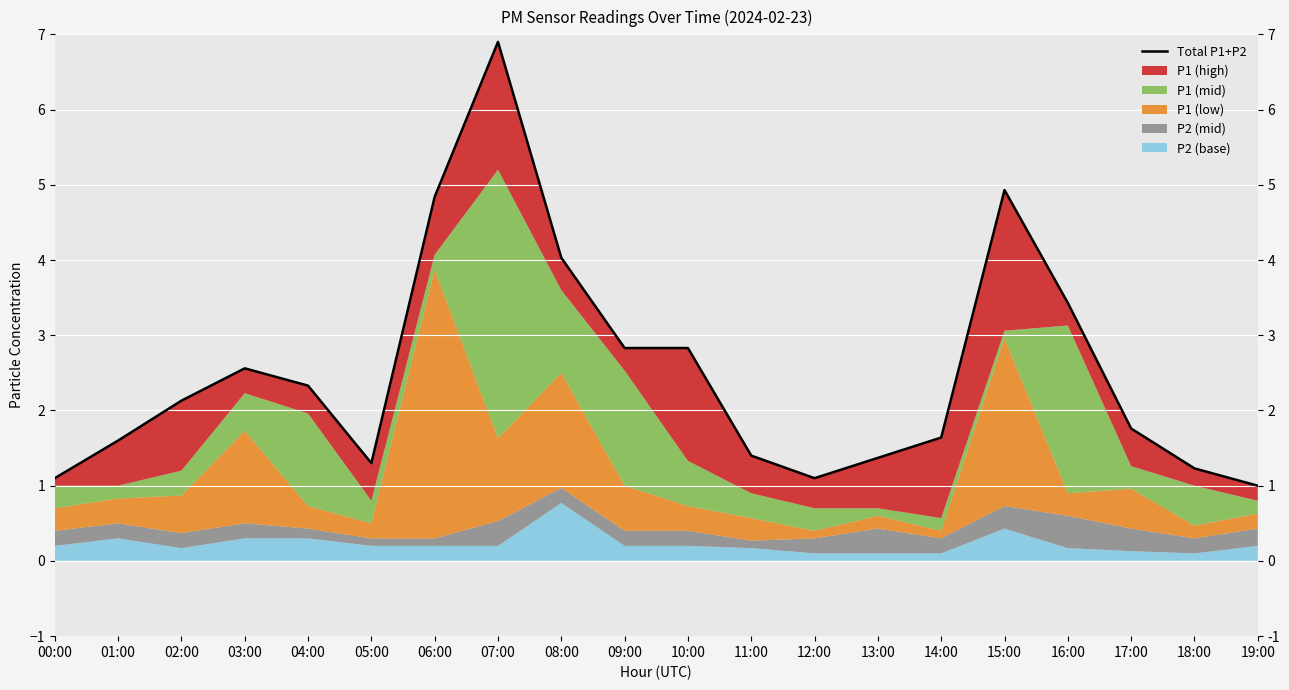

The chart shows a value of 4.9 at 15:00. True or false?

True